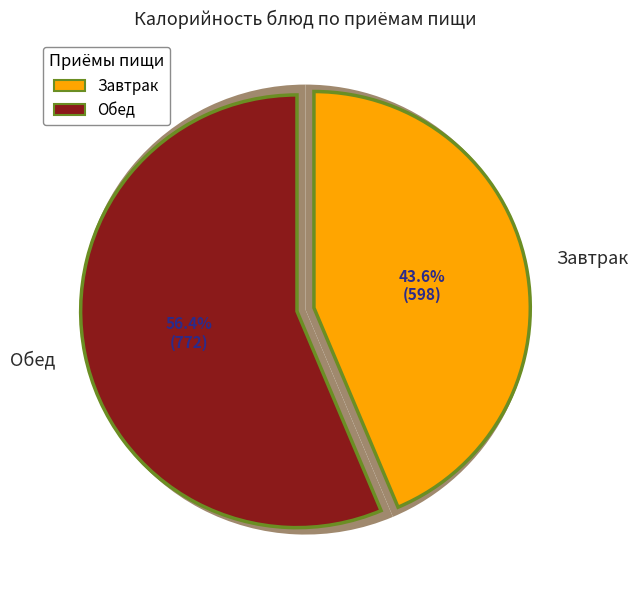

The Макароны отварные slice represents 1% of the pie. True or false?

False